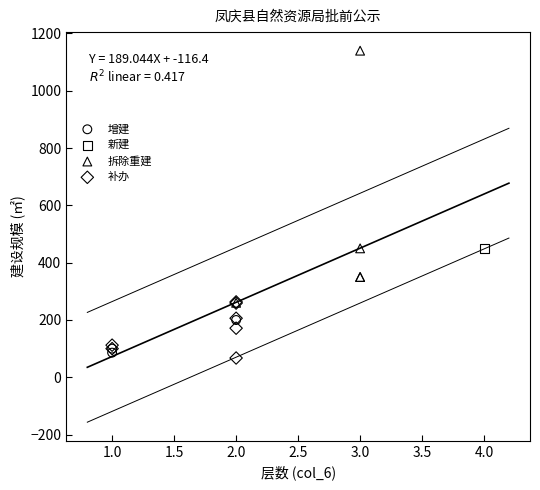

What are all the series names shown in the legend?

增建, 新建, 拆除重建, 补办